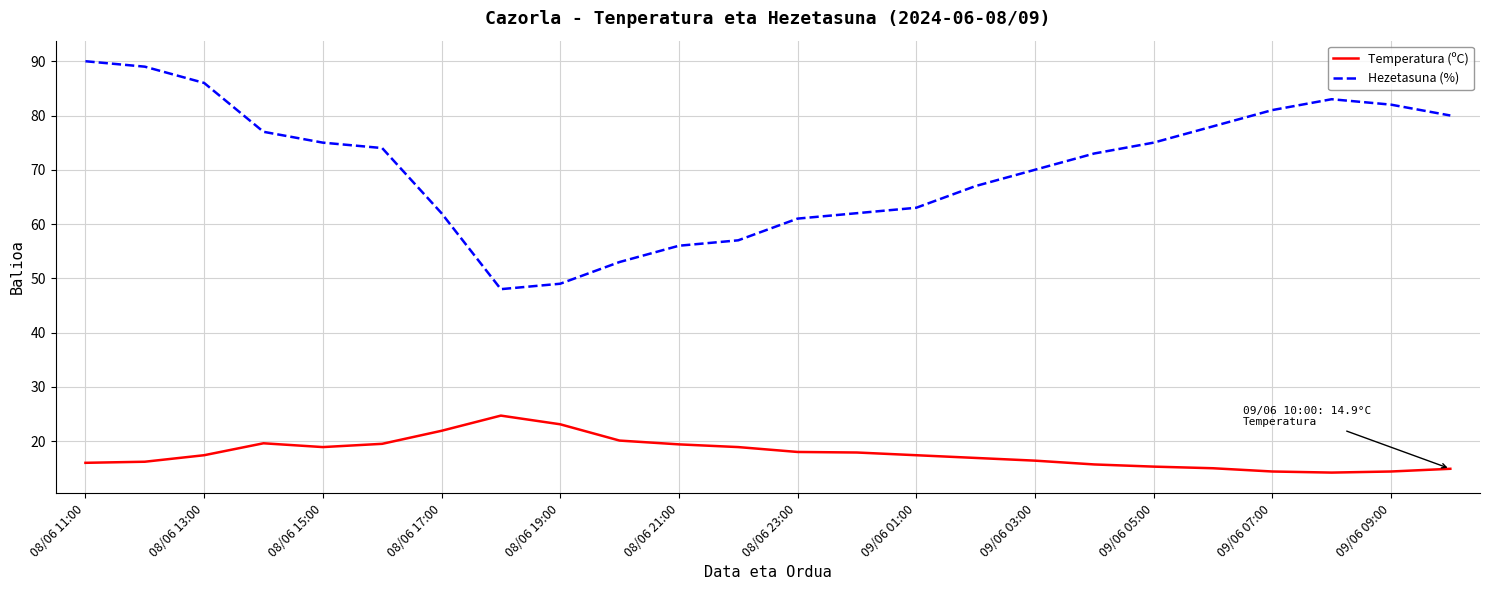

True or false: Temperatura (ºC) has more than 0 points higher than both neighbors.

True